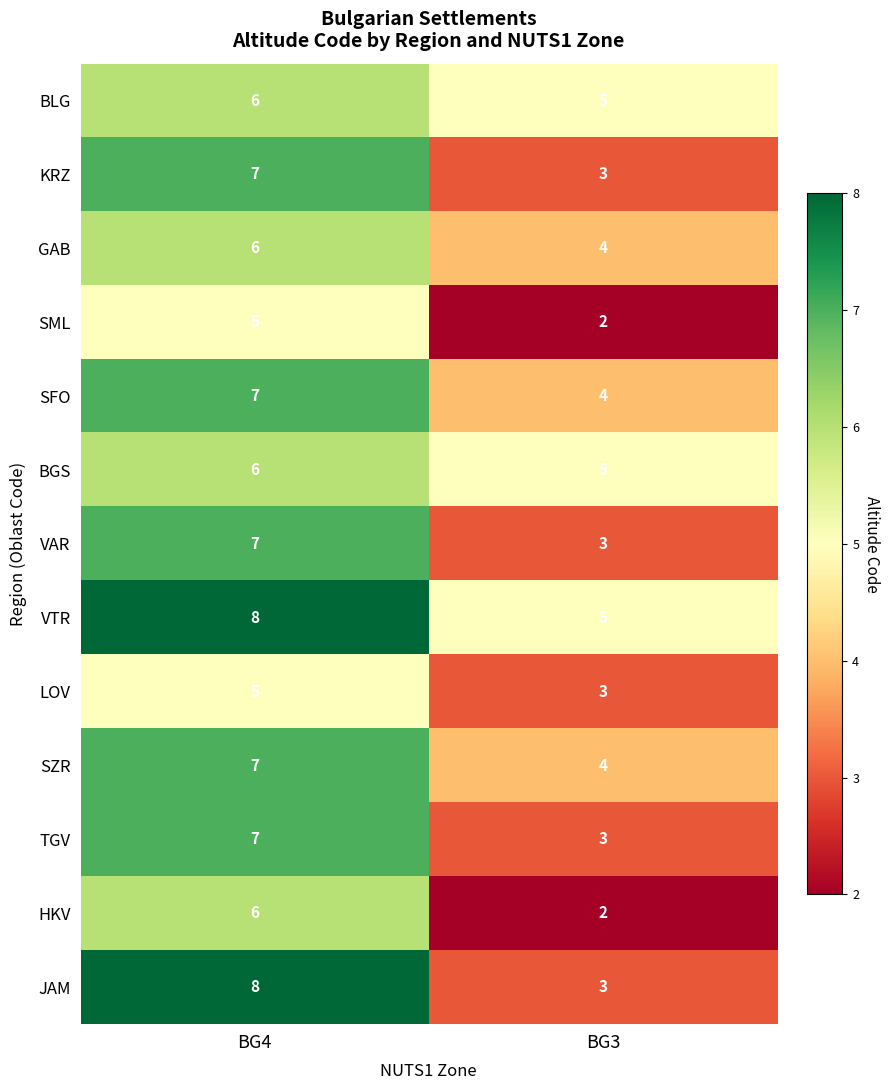

What value does the TGV series have at BG3?

3